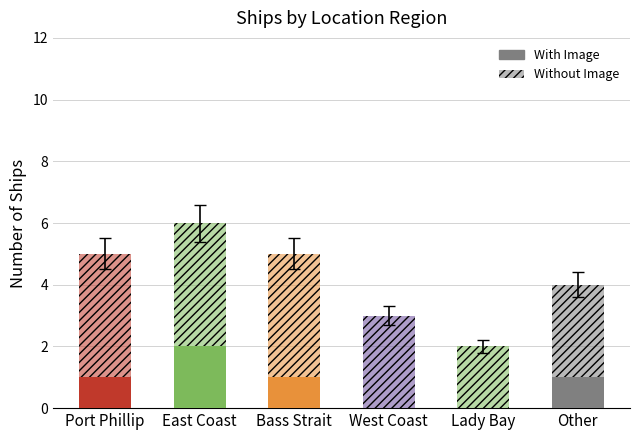

At which label does With Image reach its minimum?

West Coast